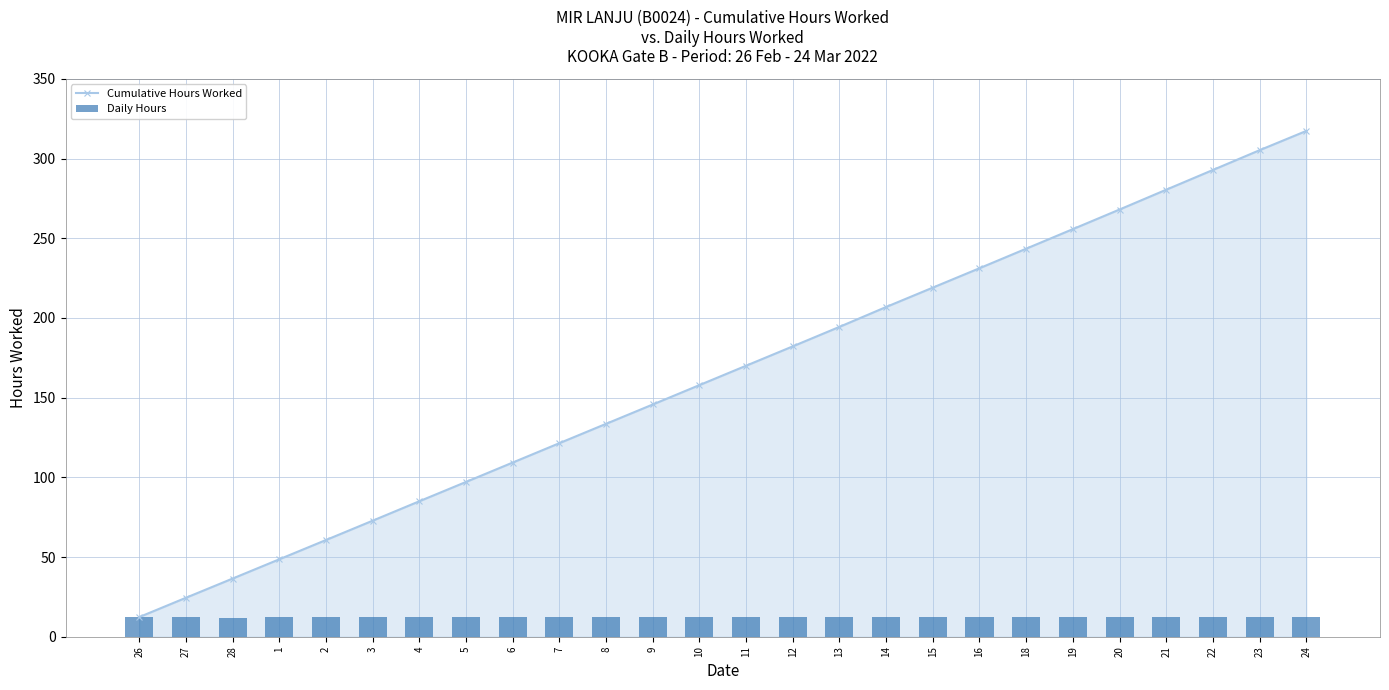

Reading left to right, extract all data points from this chart.

Cumulative Hours Worked: 26=12.3	27=24.4	28=36.5	1=48.6	2=60.7	3=72.8	4=85.0	5=97.1	6=109.3	7=121.4	8=133.6	9=145.7	10=157.9	11=170.0	12=182.2	13=194.4	14=206.9	15=219.0	16=231.2	18=243.5	19=255.7	20=268.0	21=280.5	22=292.8	23=305.2	24=317.3
Daily Hours: 26=12.3	27=12.1	28=12.1	1=12.1	2=12.1	3=12.1	4=12.2	5=12.1	6=12.2	7=12.2	8=12.1	9=12.1	10=12.2	11=12.2	12=12.2	13=12.2	14=12.5	15=12.2	16=12.2	18=12.3	19=12.3	20=12.3	21=12.4	22=12.4	23=12.4	24=12.1